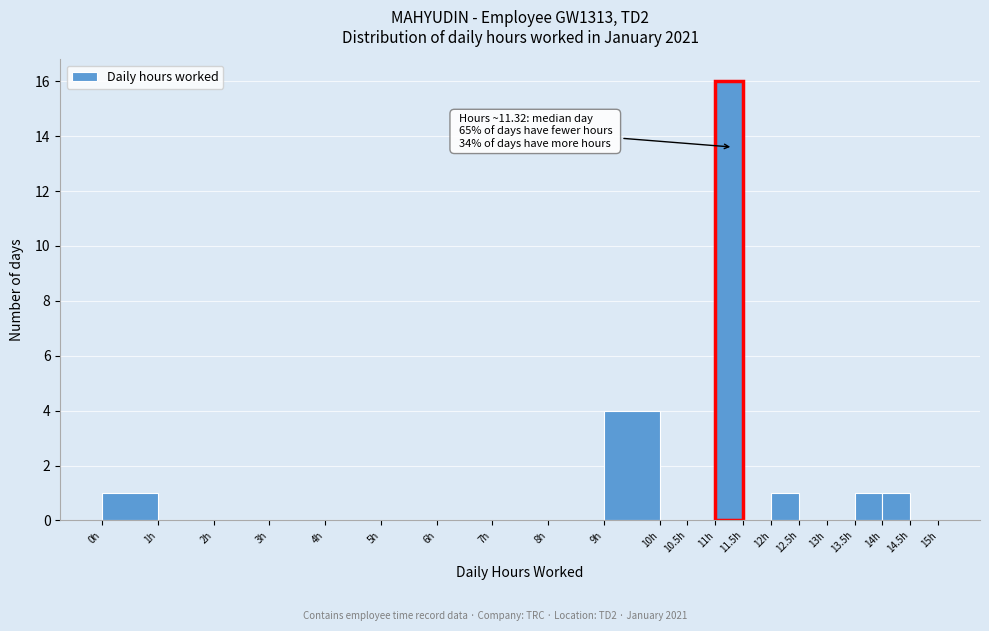

Which range on the x-axis has the tallest bar?

11.0 to 11.5